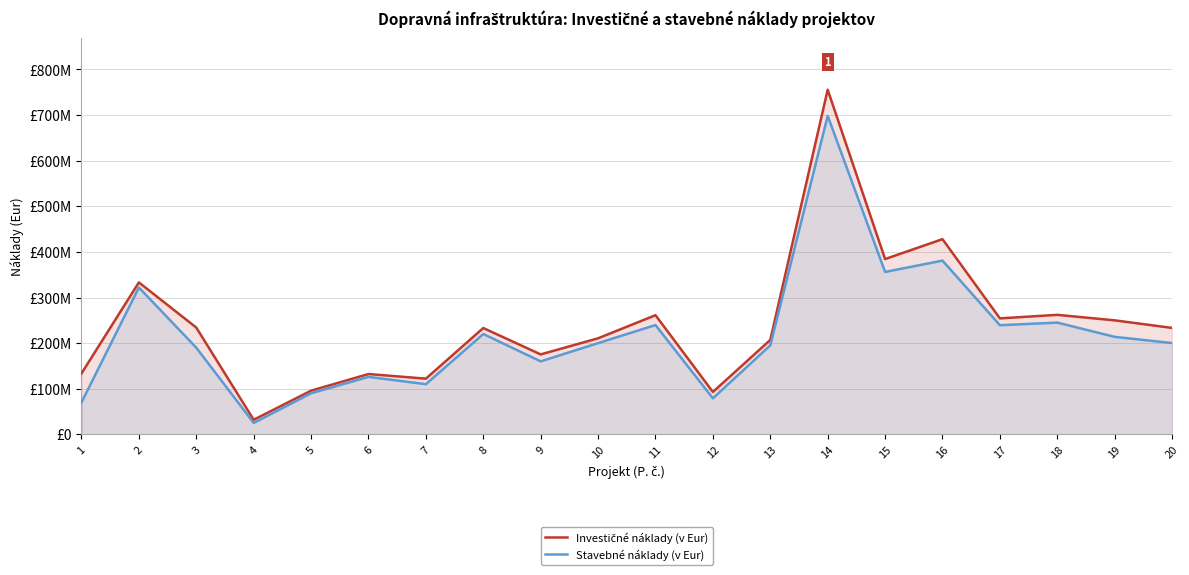

What is the approximate value of Stavebné náklady (v Eur) at 11, to the nearest 50?

239652550